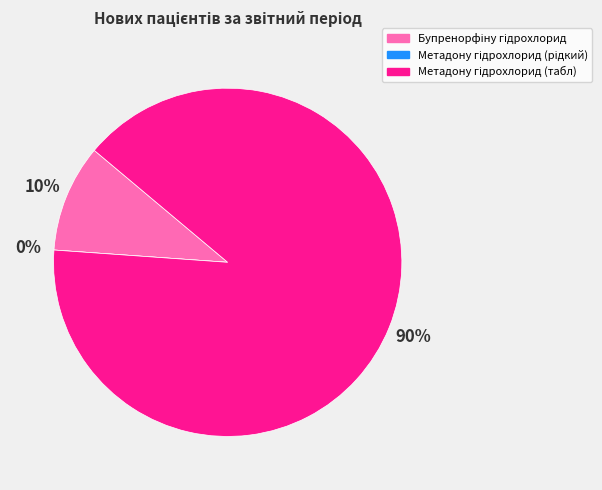

To the nearest percent, what is the average slice percentage?

33%